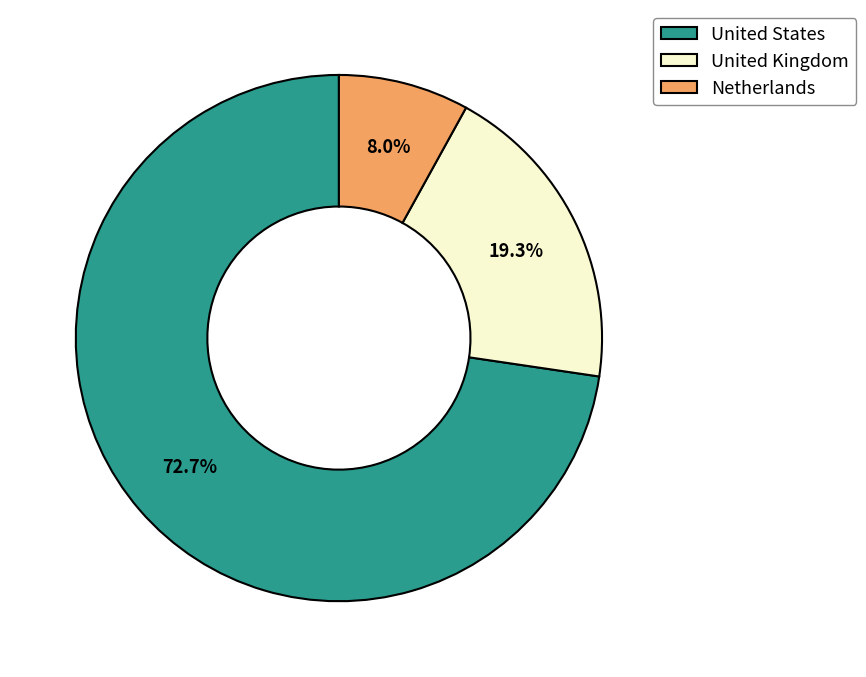

Does United States account for over 50% of the chart?

Yes